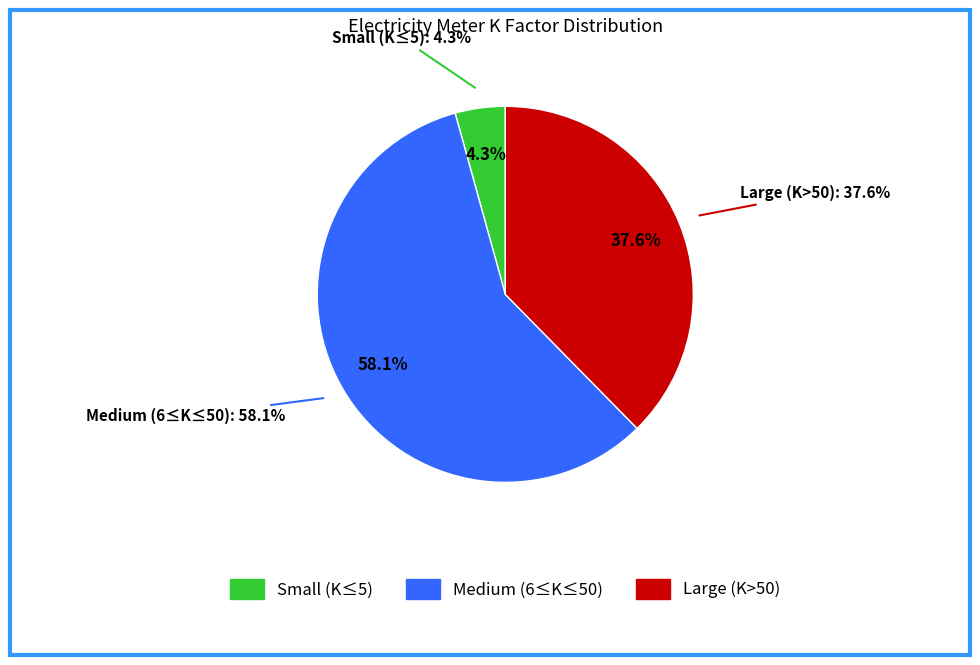

Is B21 the majority of the pie?

No